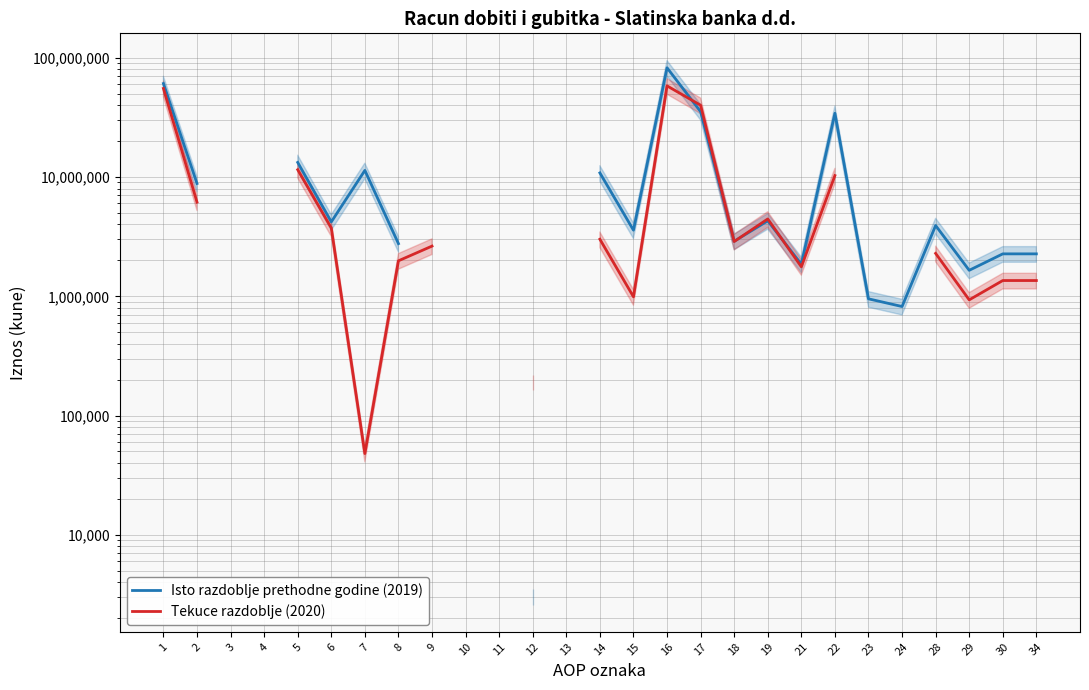

At how many categories does at least one series exceed 61198962?

1